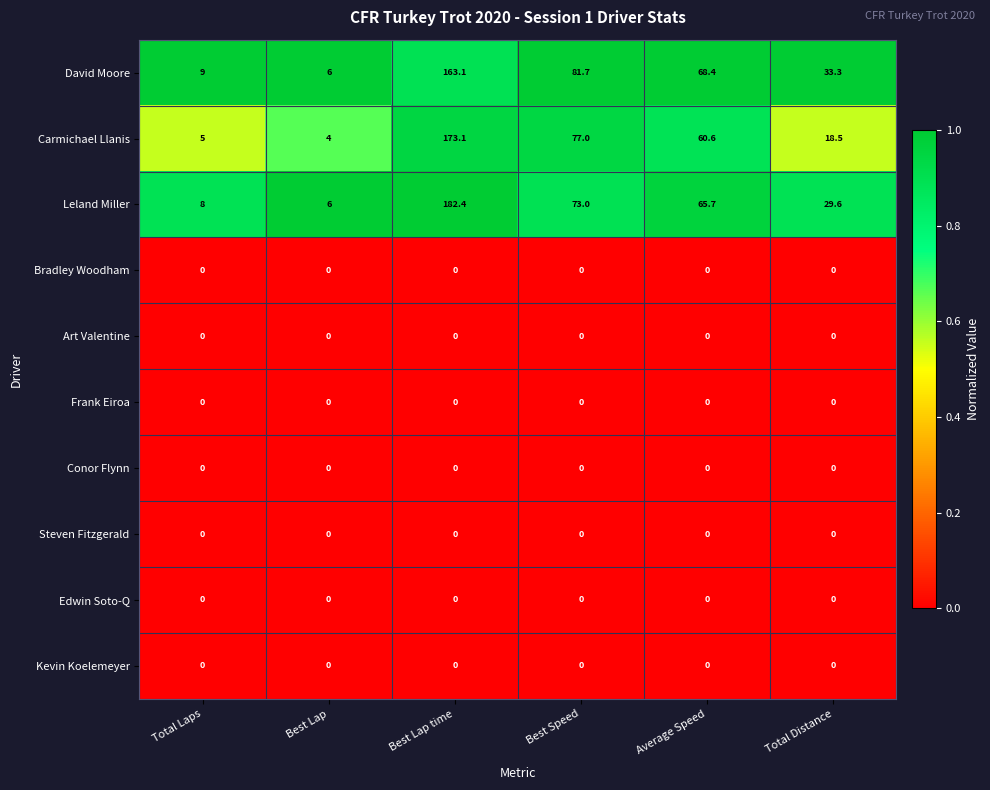

Is it true that Leland Miller equals 11.3 at Total Laps?

False